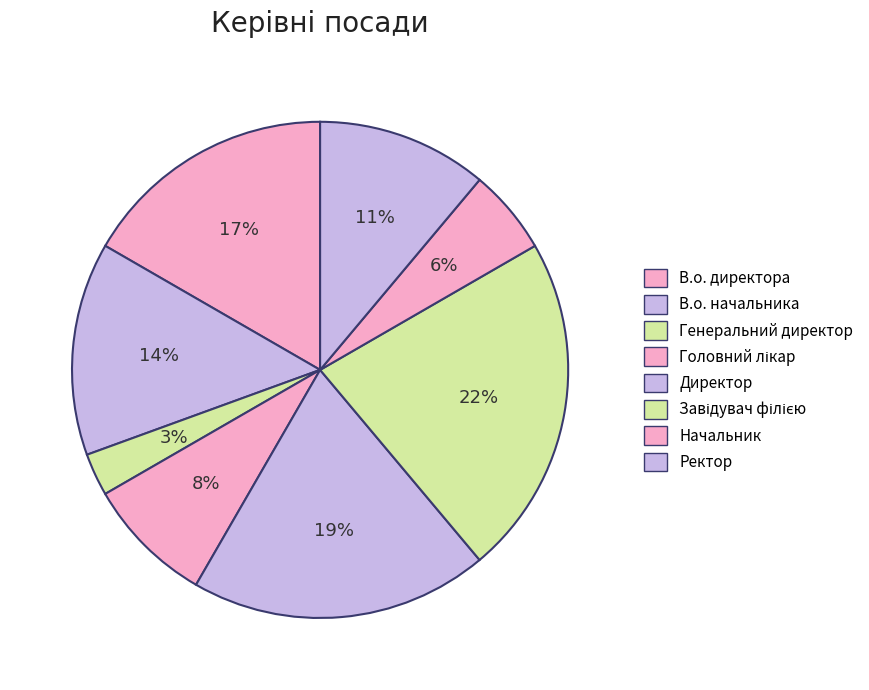

Count the number of slices in the pie.

8